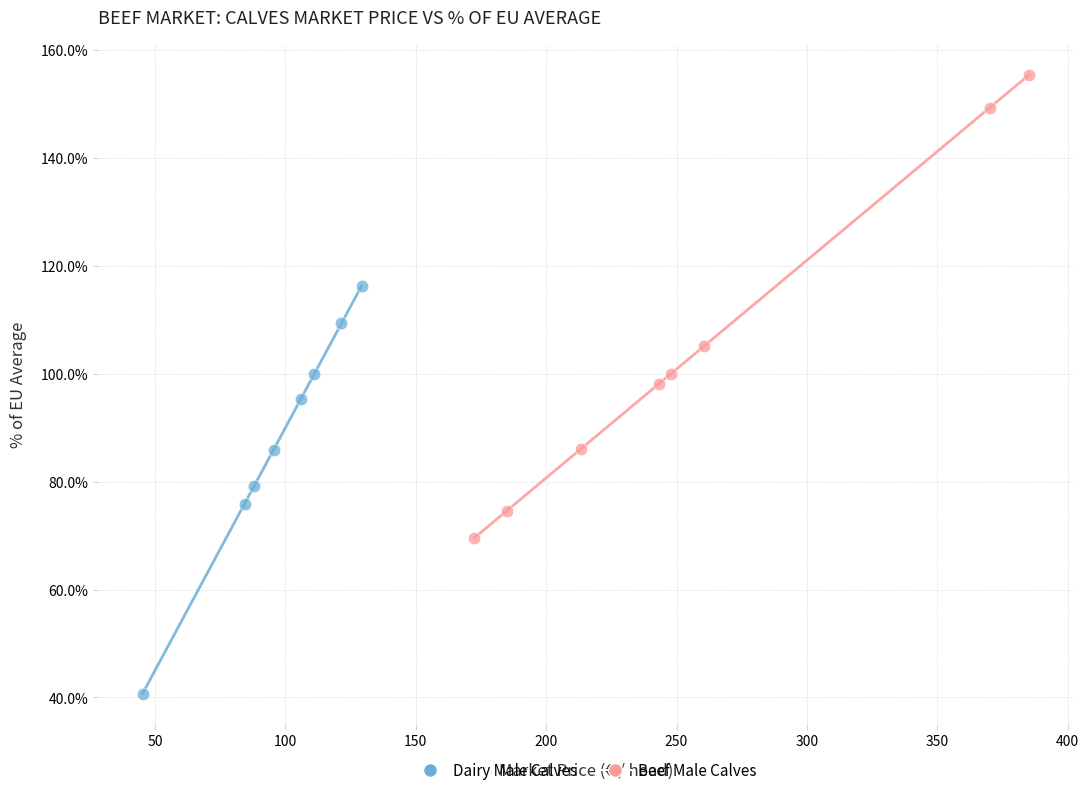

Which series reaches the minimum Y coordinate?

Dairy Male Calves